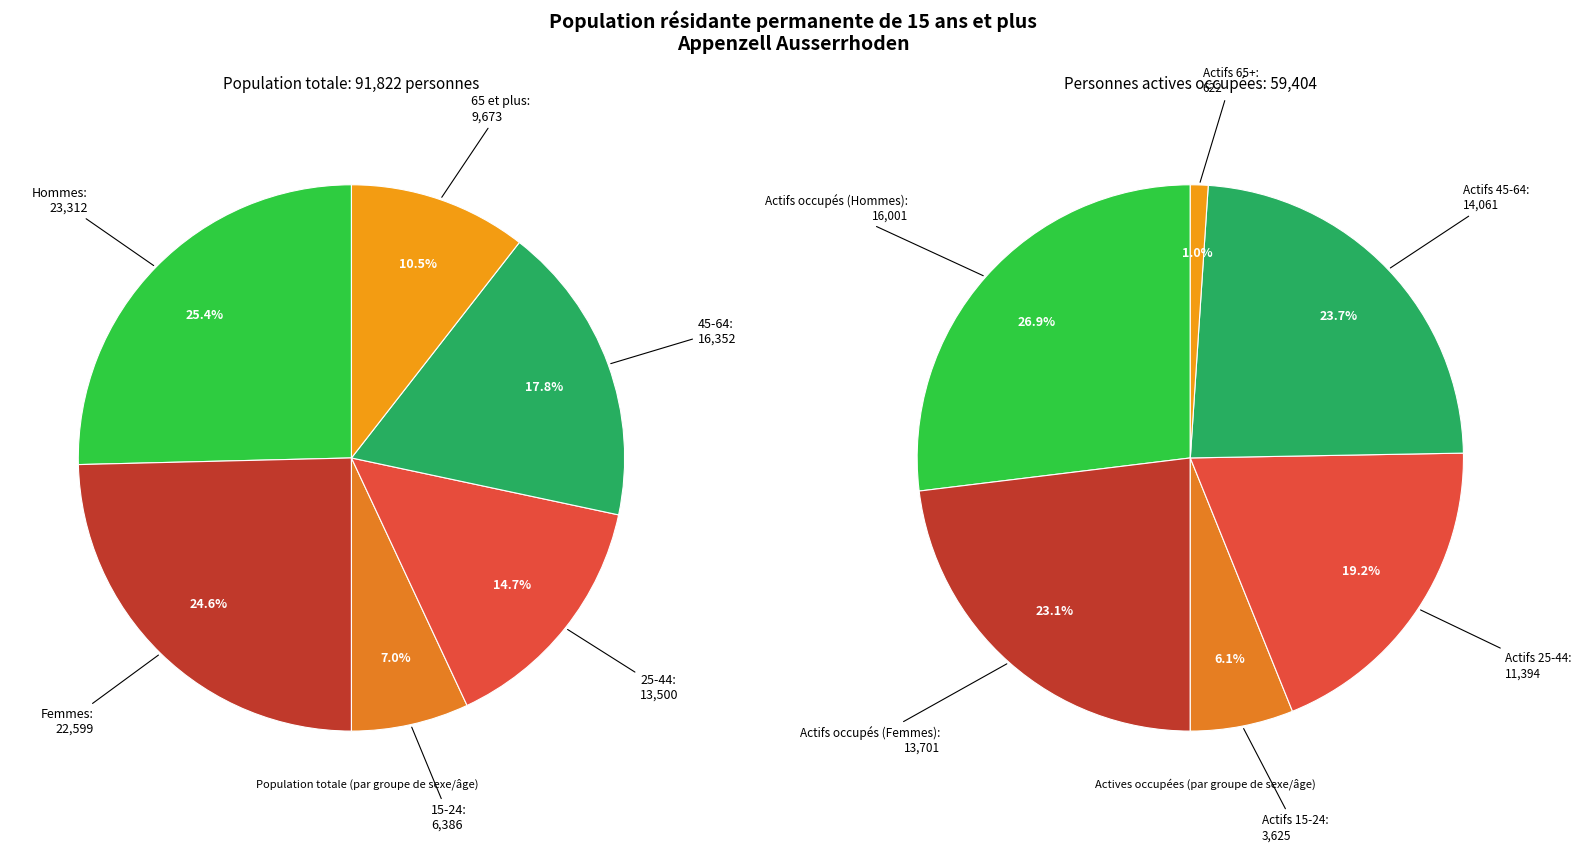

Does any single category account for the majority?

No